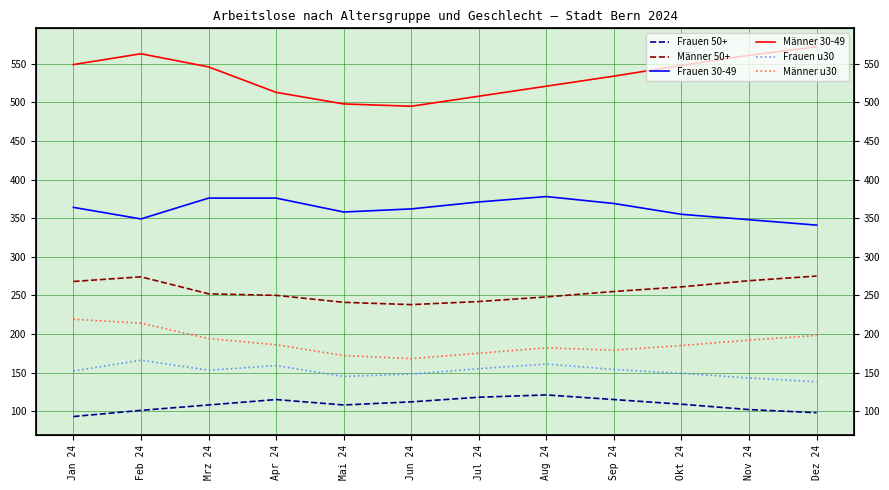

What value does the Frauen 30-49 series have at Okt 24?

355